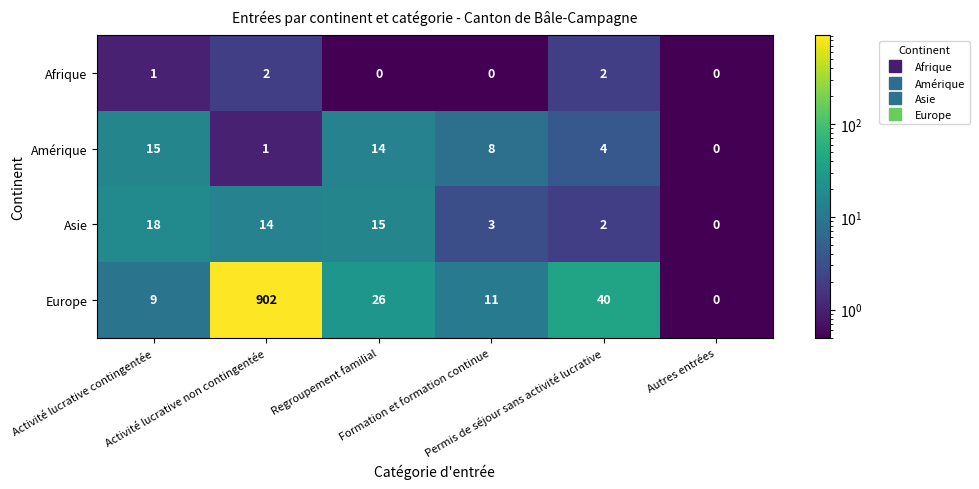

Which series has the largest total across all categories?

Europe